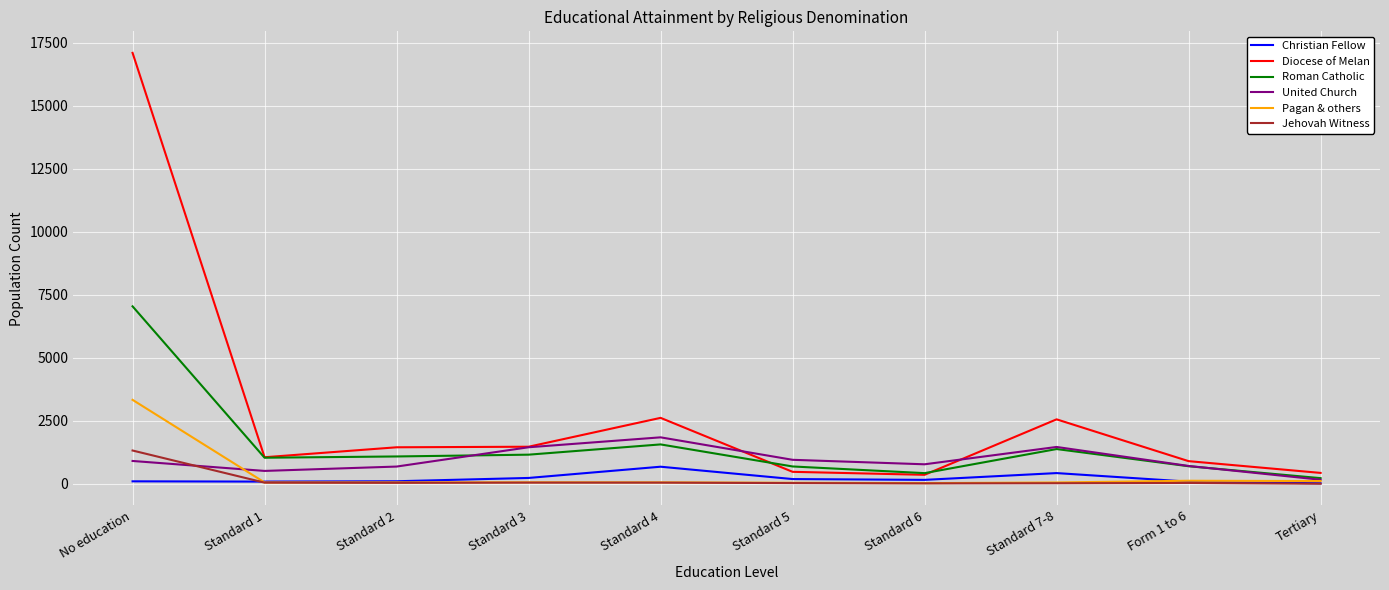

How many values in the Roman Catholic series are below 1083?

5